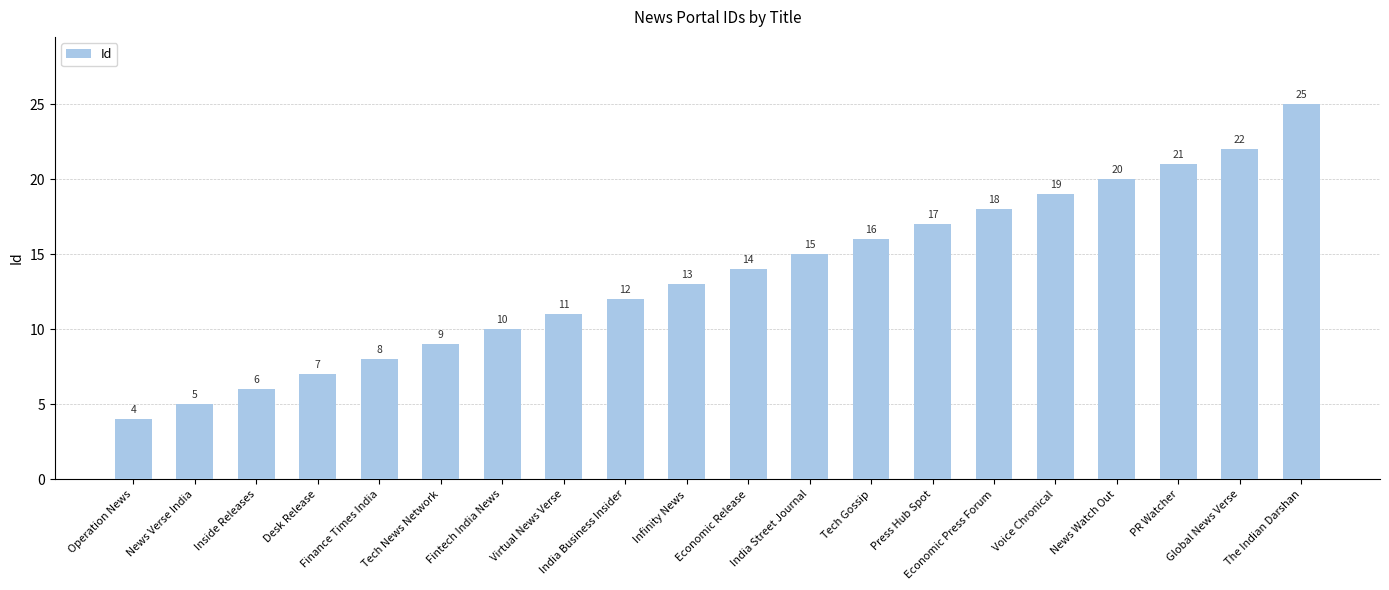

At which label is the value closest to 14?

Economic Release